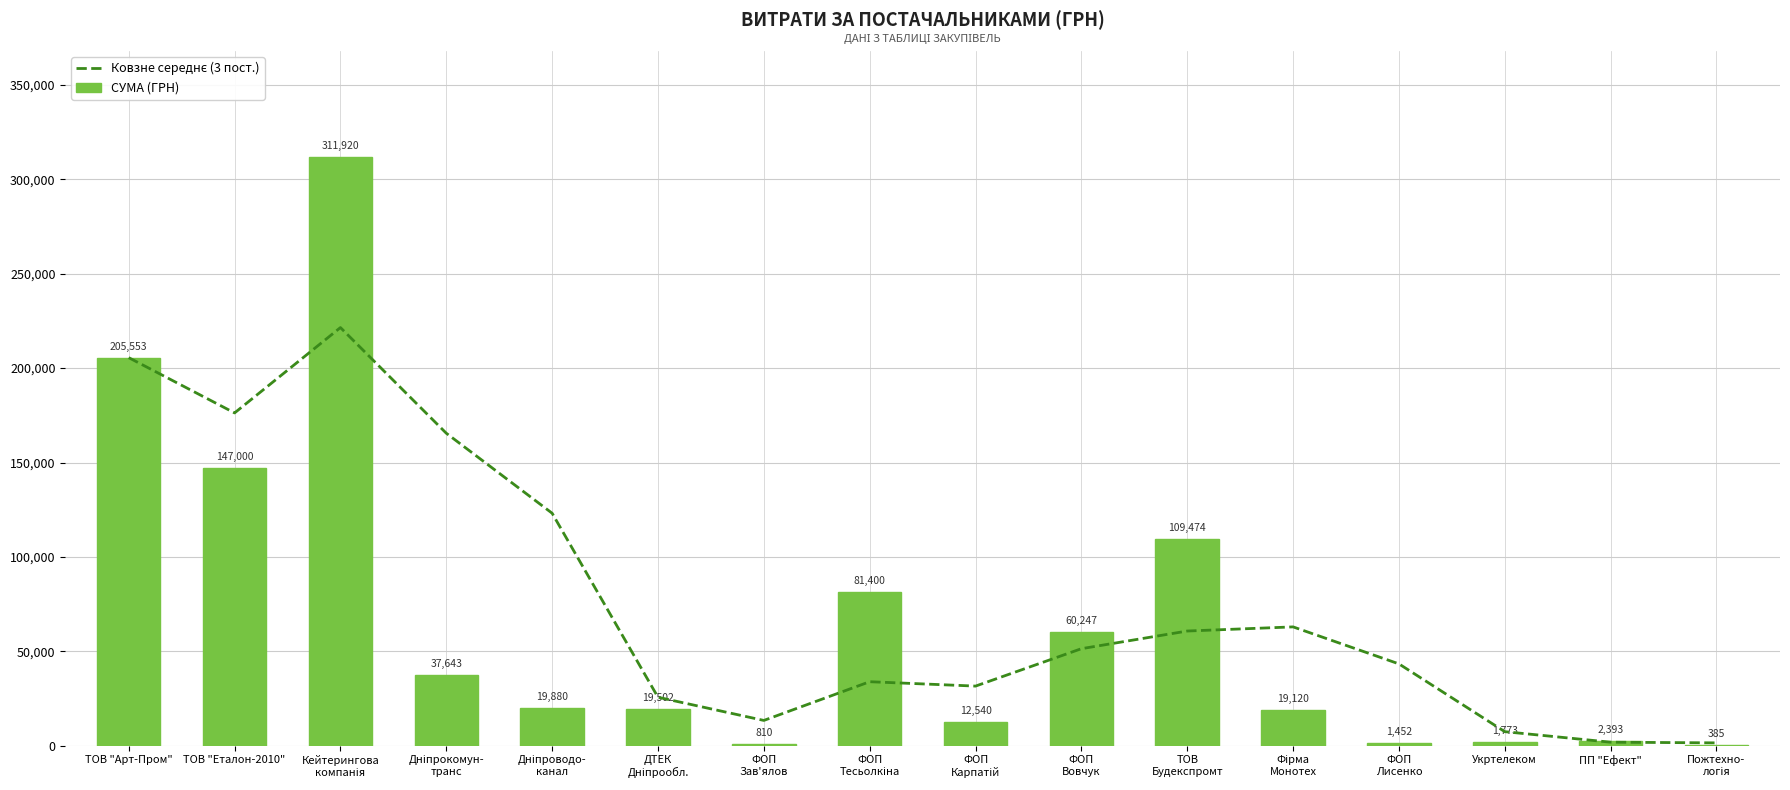

At which category is the sum across all series the highest?

Кейтерингова
компанія